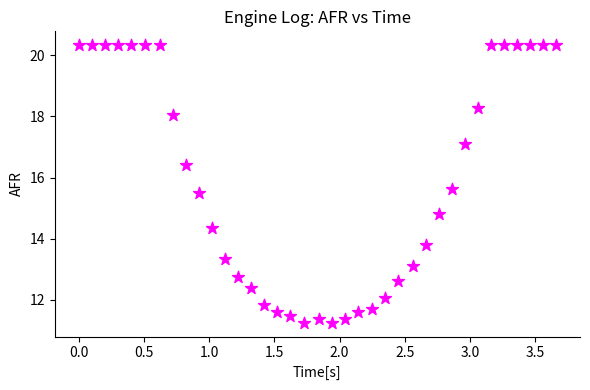

What Y value in the scatter plot is closest to 15?

14.8